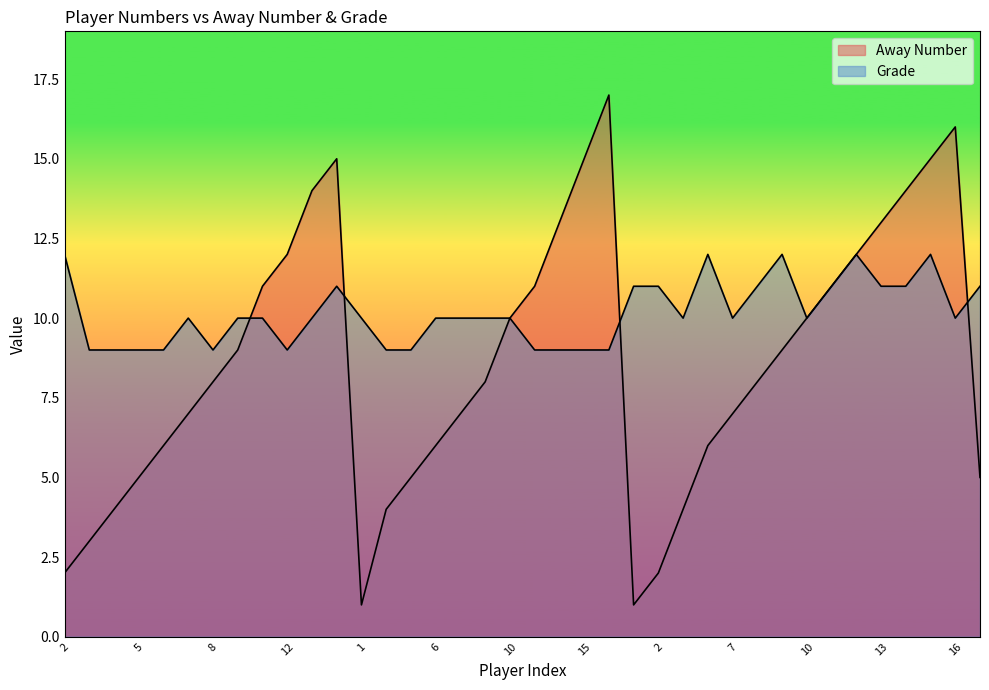

True or false: Away Number and Grade cross at least once.

True